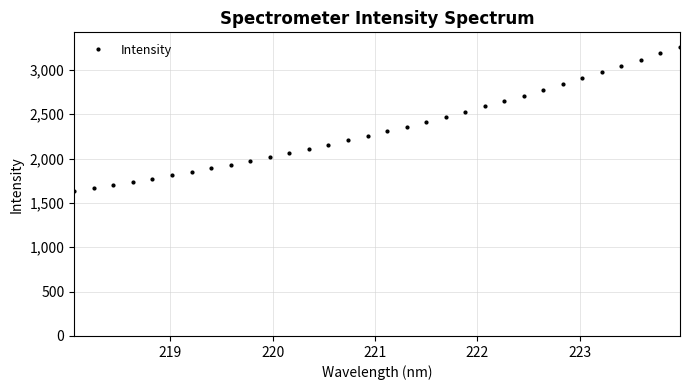

What is the minimum value shown in the chart?

1637.6